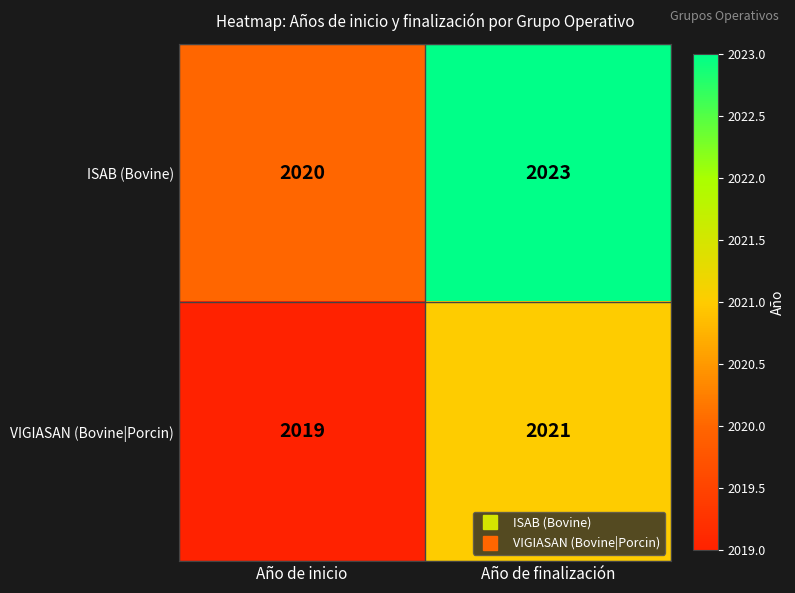

Reading right to left, extract all data points from this chart.

ISAB (Bovine): 2023	2020
VIGIASAN (Bovine|Porcin): 2021	2019